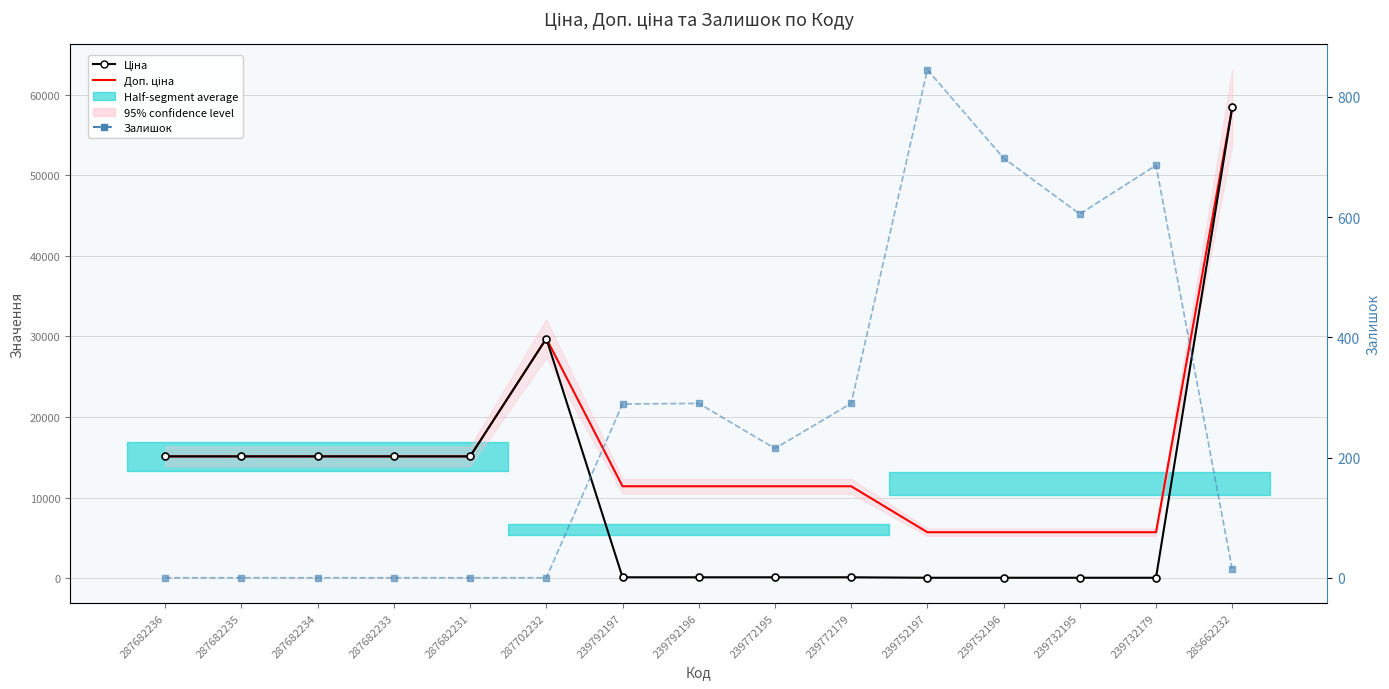

What is the difference between the maximum and minimum values in the Доп. ціна series?

52721.5